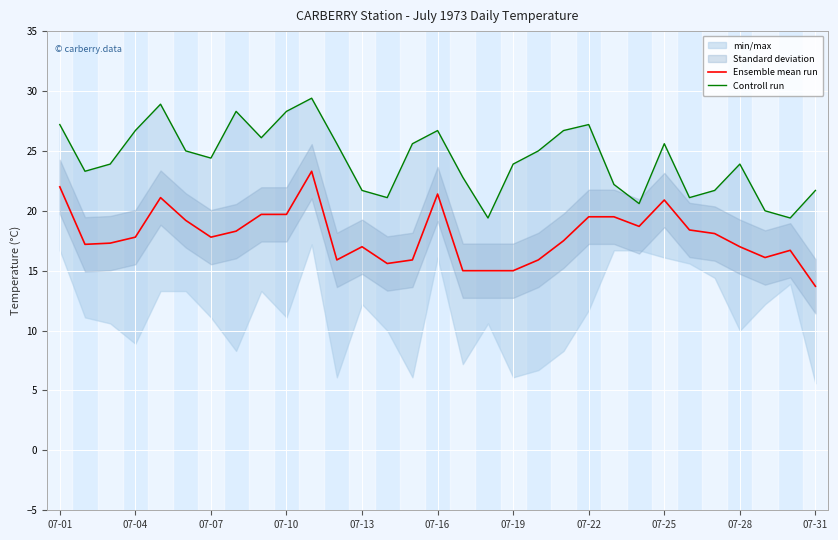

The value of Ensemble mean run at 07-01 is 22.0. True or false?

True